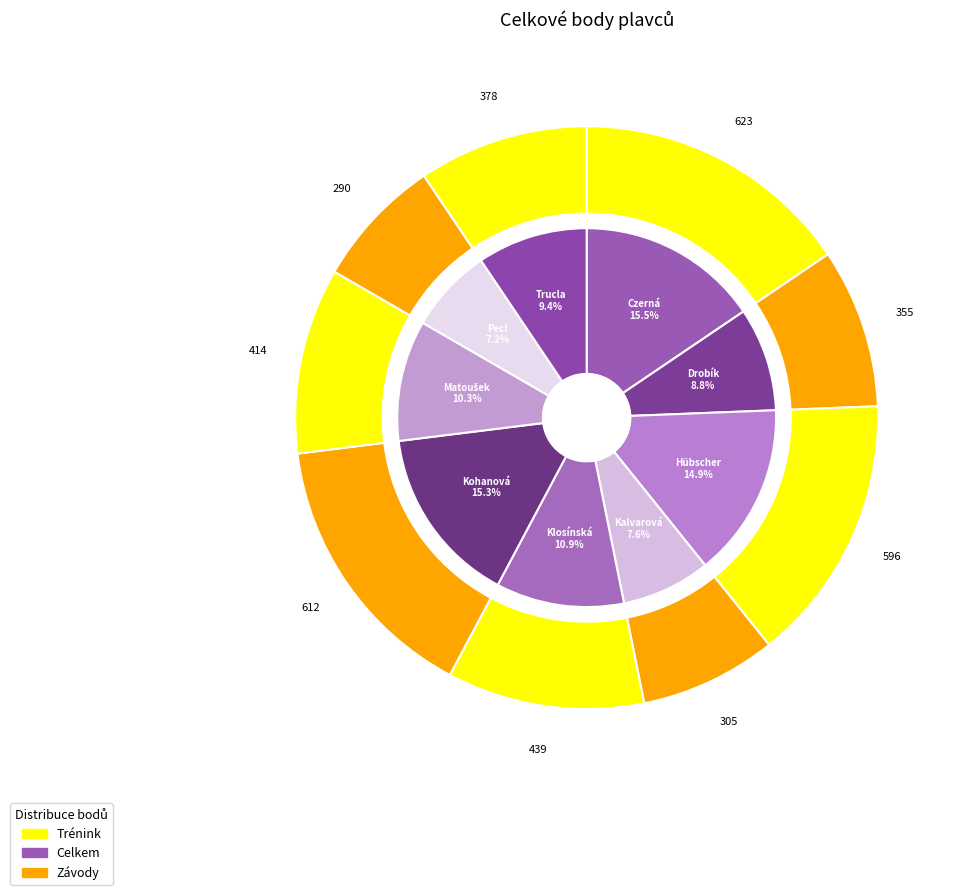

What percentage is the Pecl Michal slice, to the nearest percent?

7%